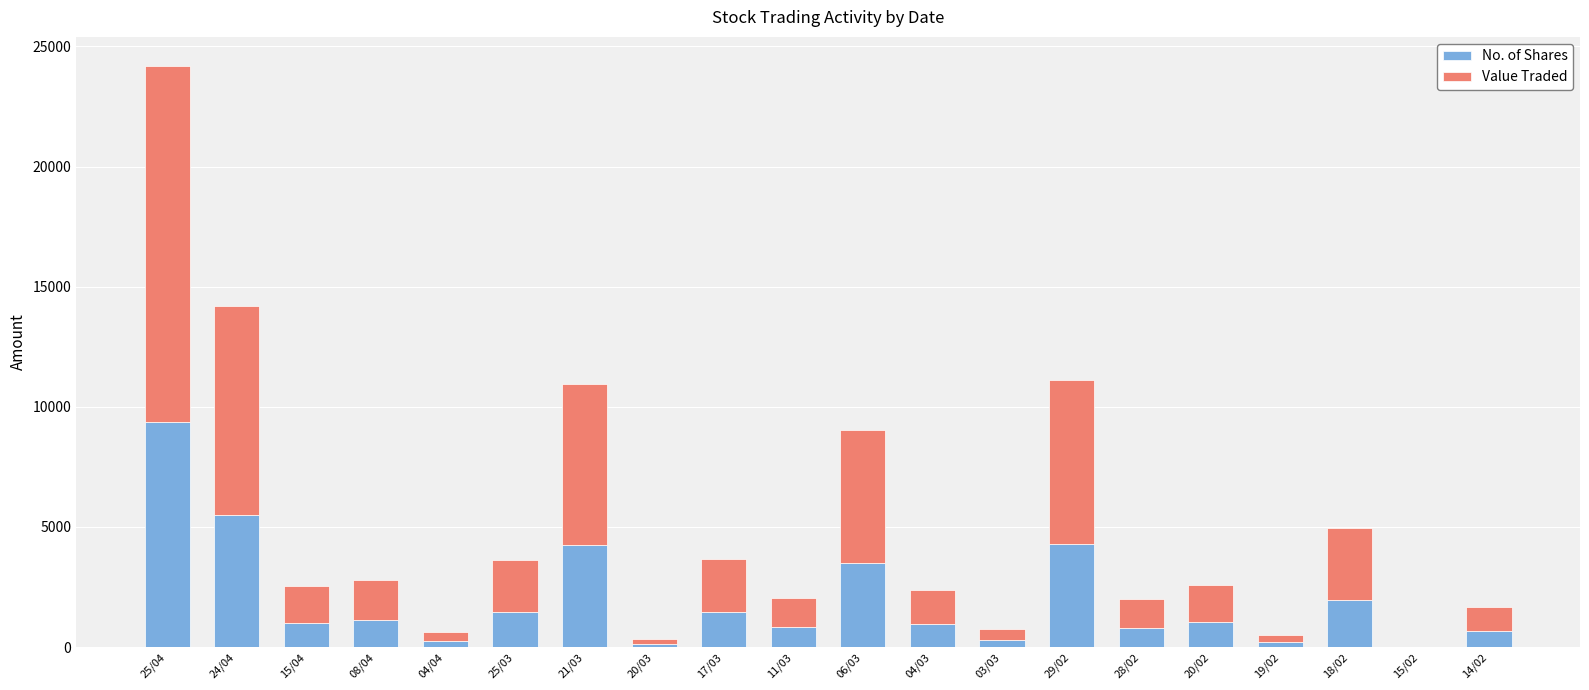

The value of No. of Shares at 25/04 is 9376. True or false?

True